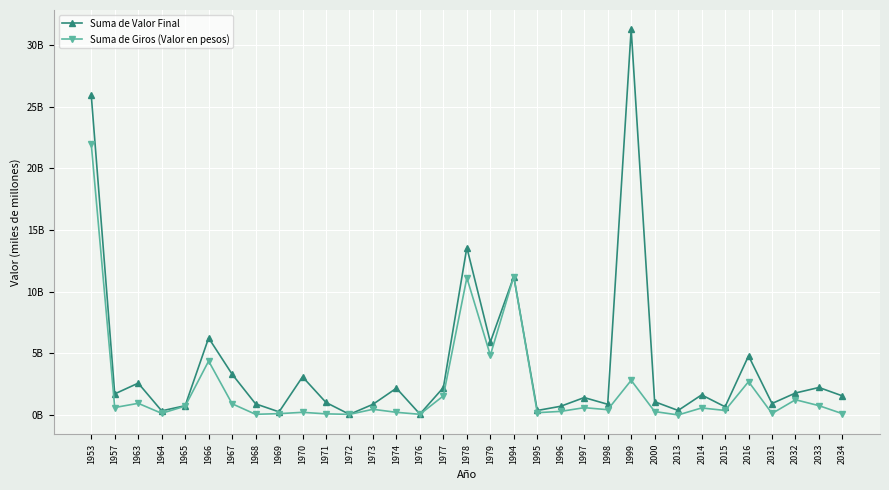

What are all the series names shown in the legend?

Suma de Valor Final, Suma de Giros (Valor en pesos)